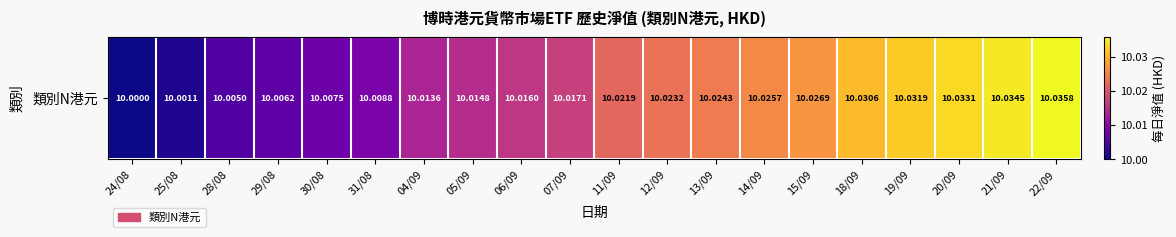

Is it true that the value at 31/08 is 4.6?

False